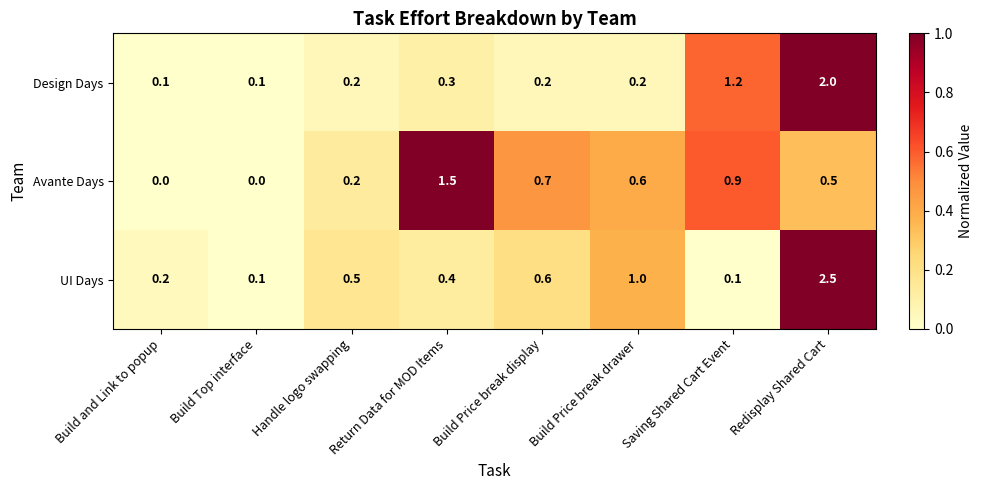

Between Build Top interface and Saving Shared Cart Event, which series saw the biggest shift?

Design Days